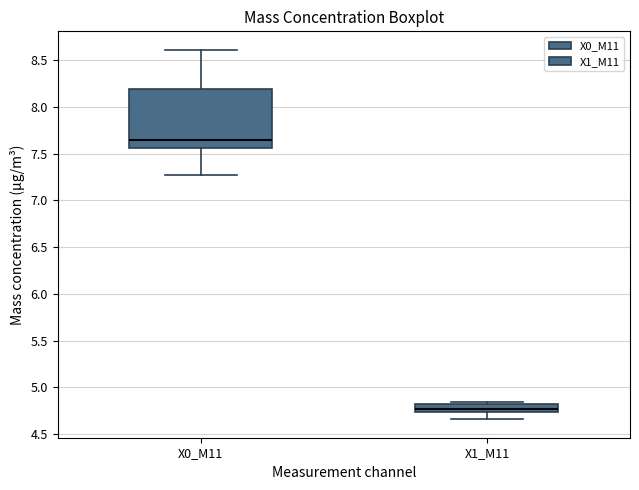

Reading left to right, read every box against the y-axis: the position of its median line, the range the box covers, and the ends of its whiskers. The values are not printed on the chart, so give them approximately, as read against the axis.

X0_M11: median 7.65, box 7.55 to 8.20, whiskers 7.25 to 8.60
X1_M11: median 4.75 (inside the box), box 4.75 to 4.80, whiskers 4.65 to 4.85